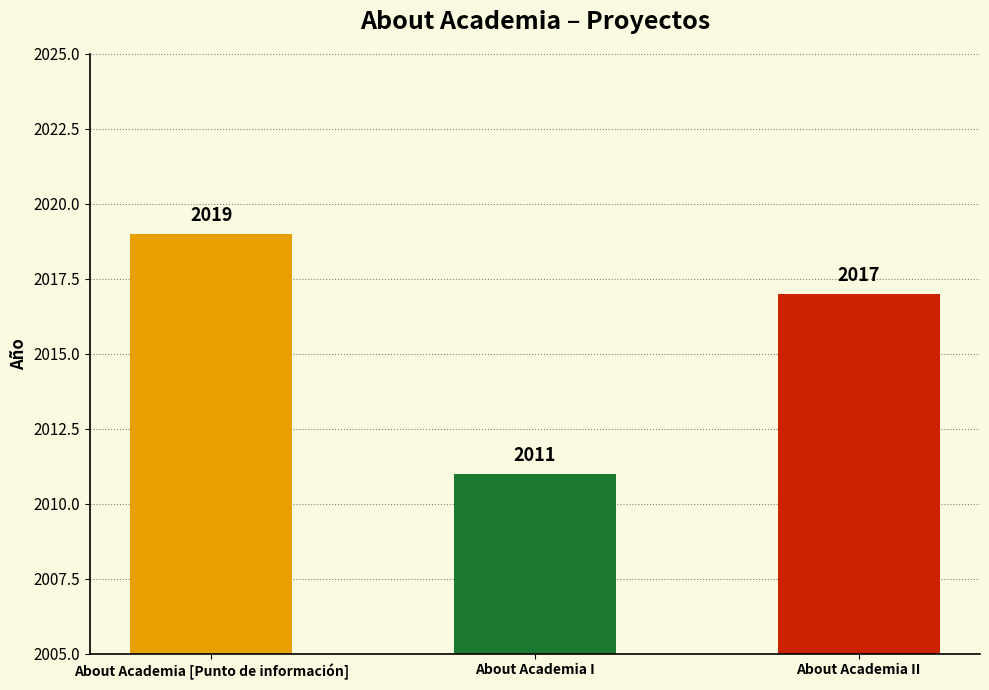

How many values are between 2011 and 2019?

3